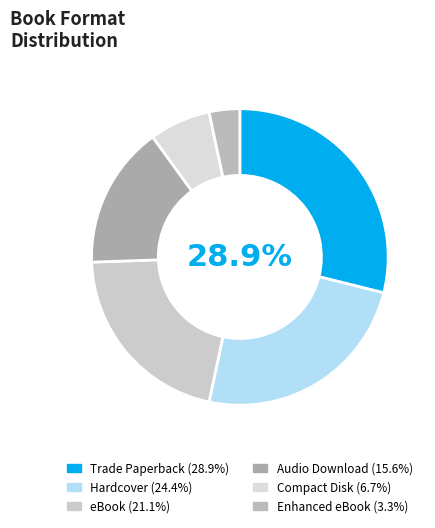

What percentage is the Trade Paperback slice, to the nearest percent?

29%